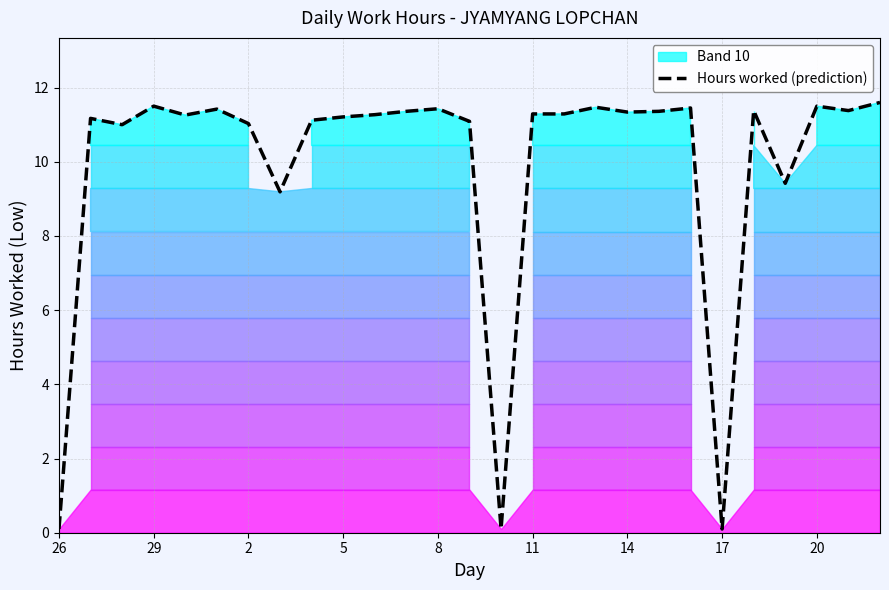

The value of Hours worked (prediction) at 29 is 11.5. True or false?

True